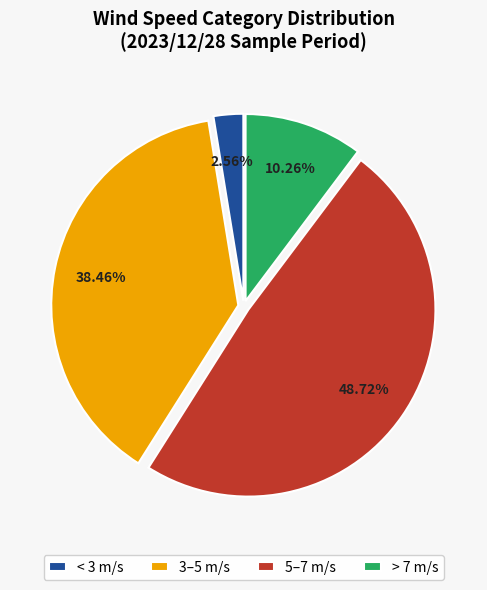

Which has a higher value, 5–7 m/s or < 3 m/s?

5–7 m/s